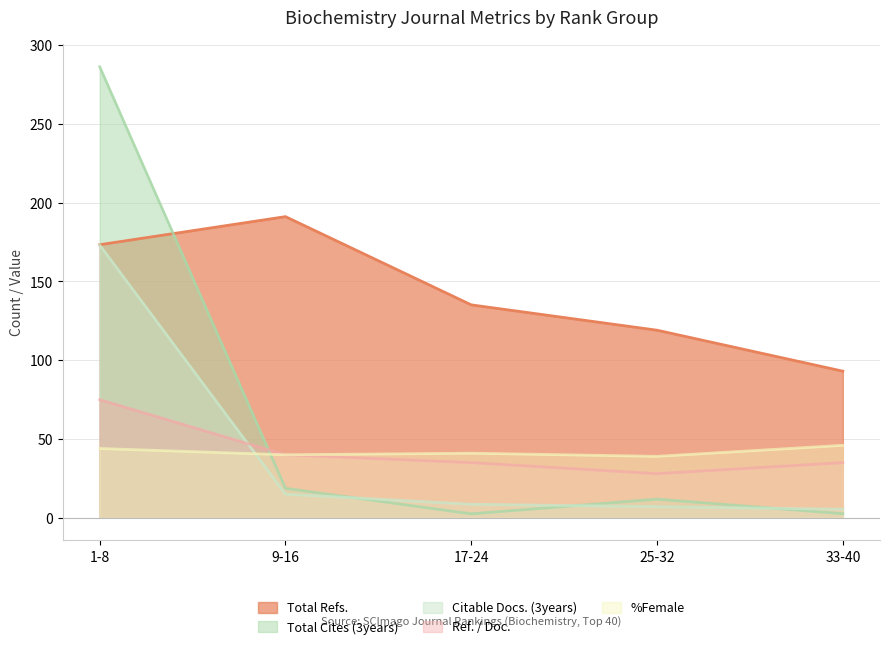

True or false: Total Refs. has more than 0 points higher than both neighbors.

True